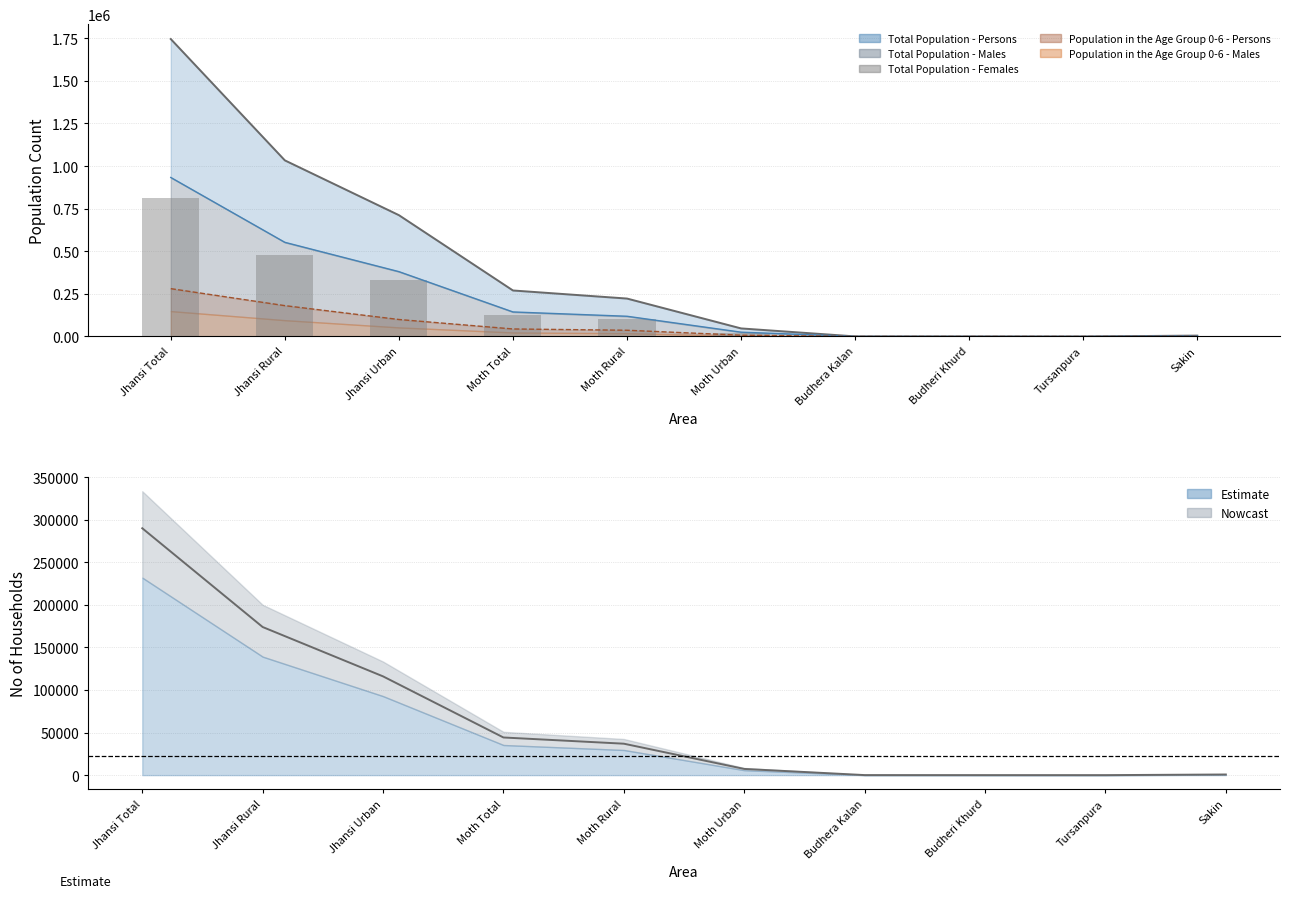

What is the change in value from Moth Total to Moth Urban?

-103912